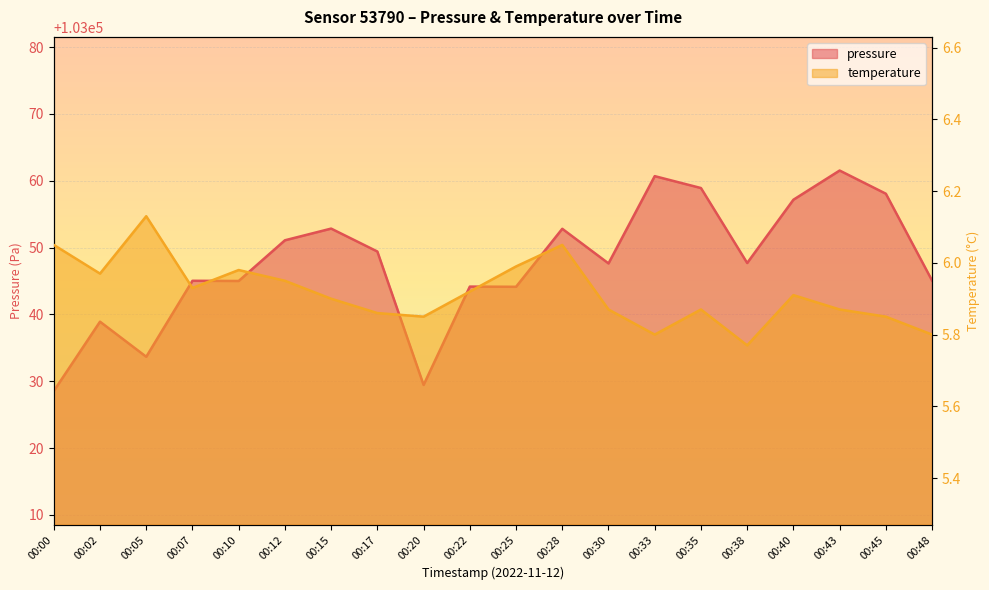

At how many categories does at least one series exceed 51199?

20